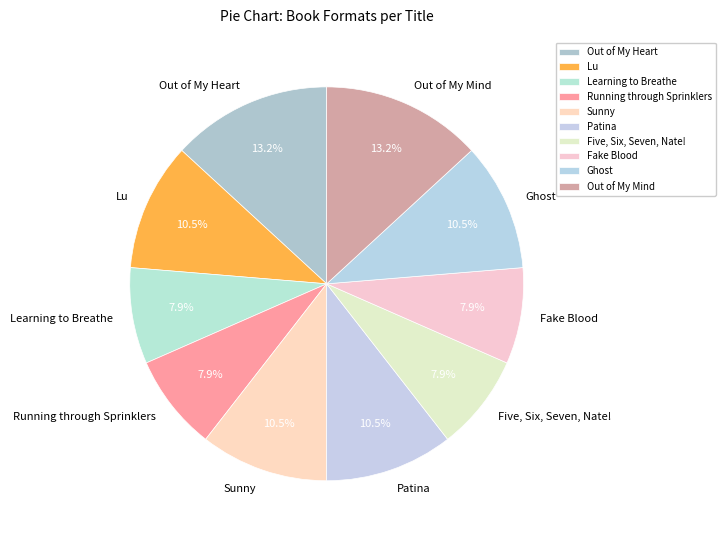

Which has a higher value, Sunny or Fake Blood?

Sunny